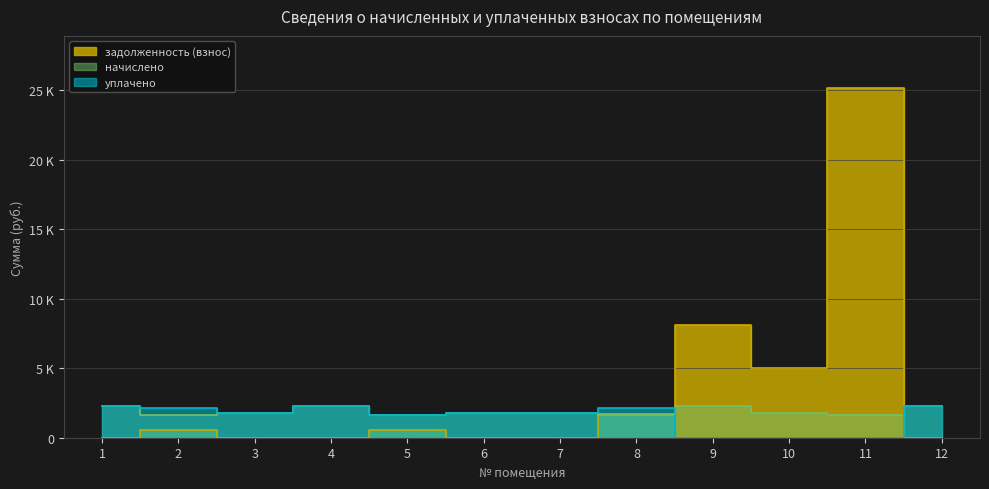

What are all the series names shown in the legend?

задолженность (взнос), начислено, уплачено